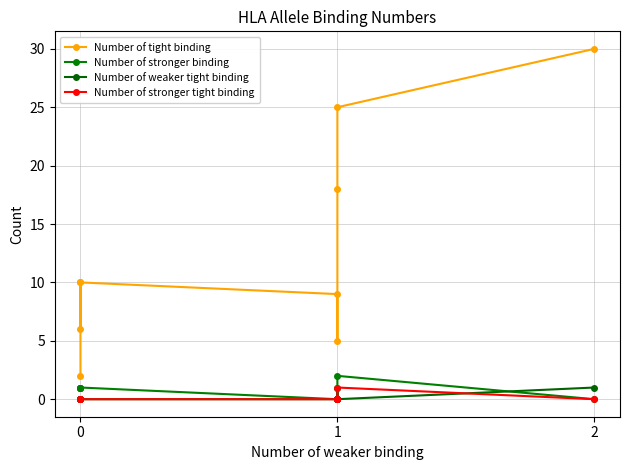

The value of Number of weaker tight binding at 0 is 0. True or false?

True